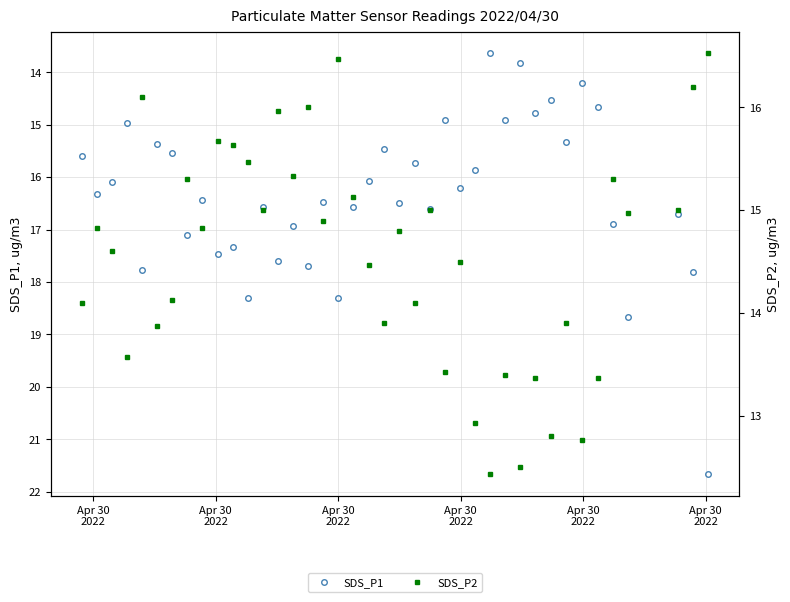

What is the value of the SDS_P1 point at the 5th from the left?

17.8